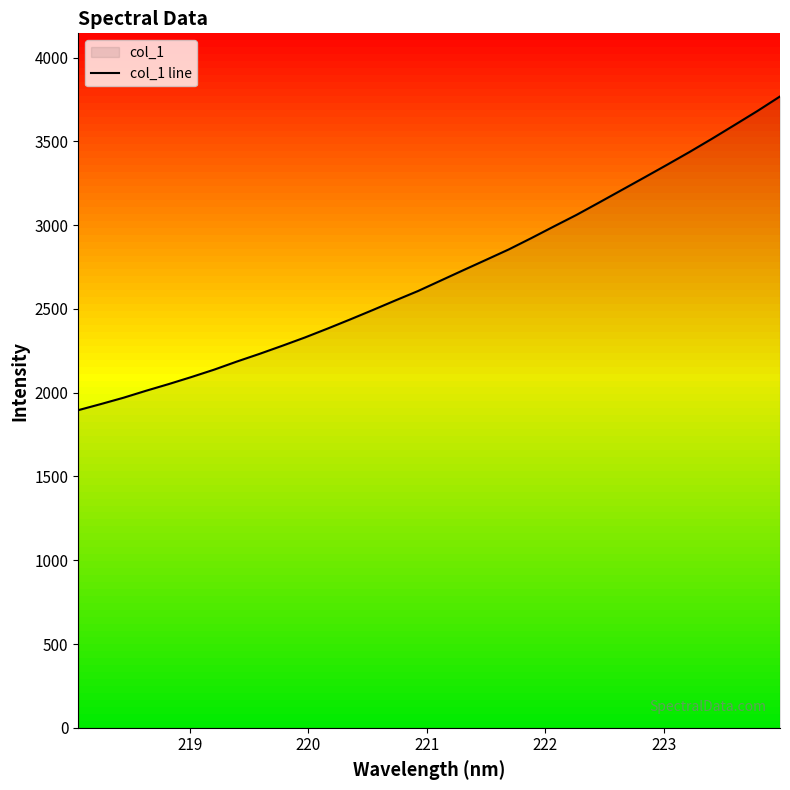

What is the minimum value for col_1 line?

1895.8